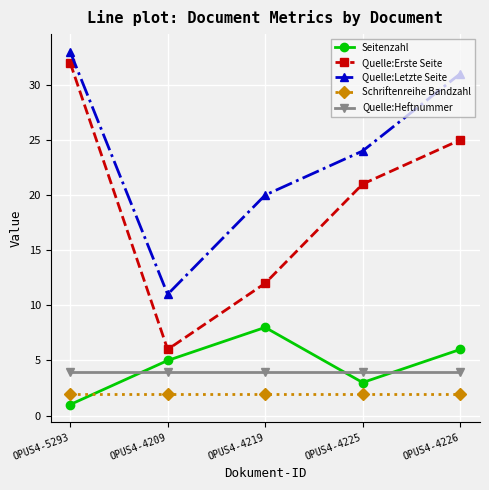

What is the sum of the Seitenzahl values at OPUS4-4225 and OPUS4-5293?

4